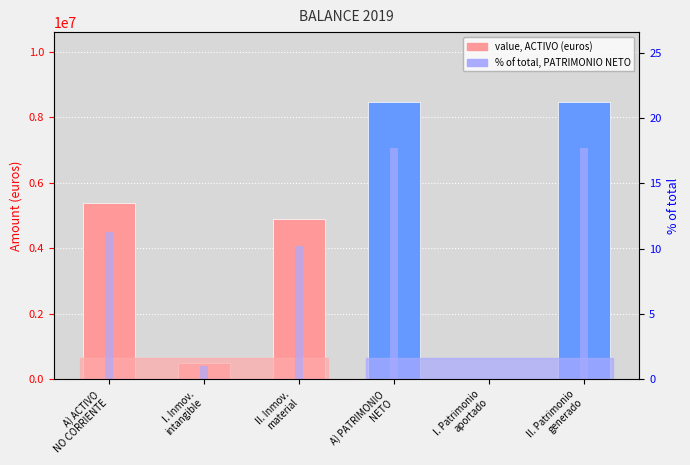

Which series has the largest total across all categories?

value (euros)